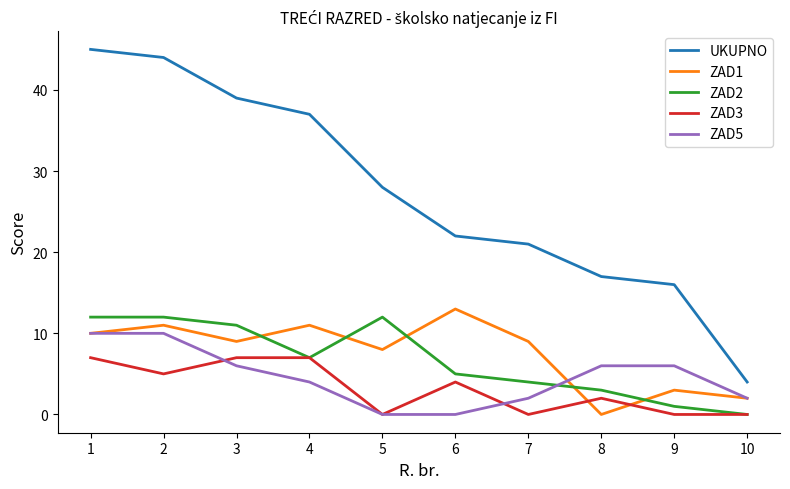

What is the average value of the UKUPNO series?

27